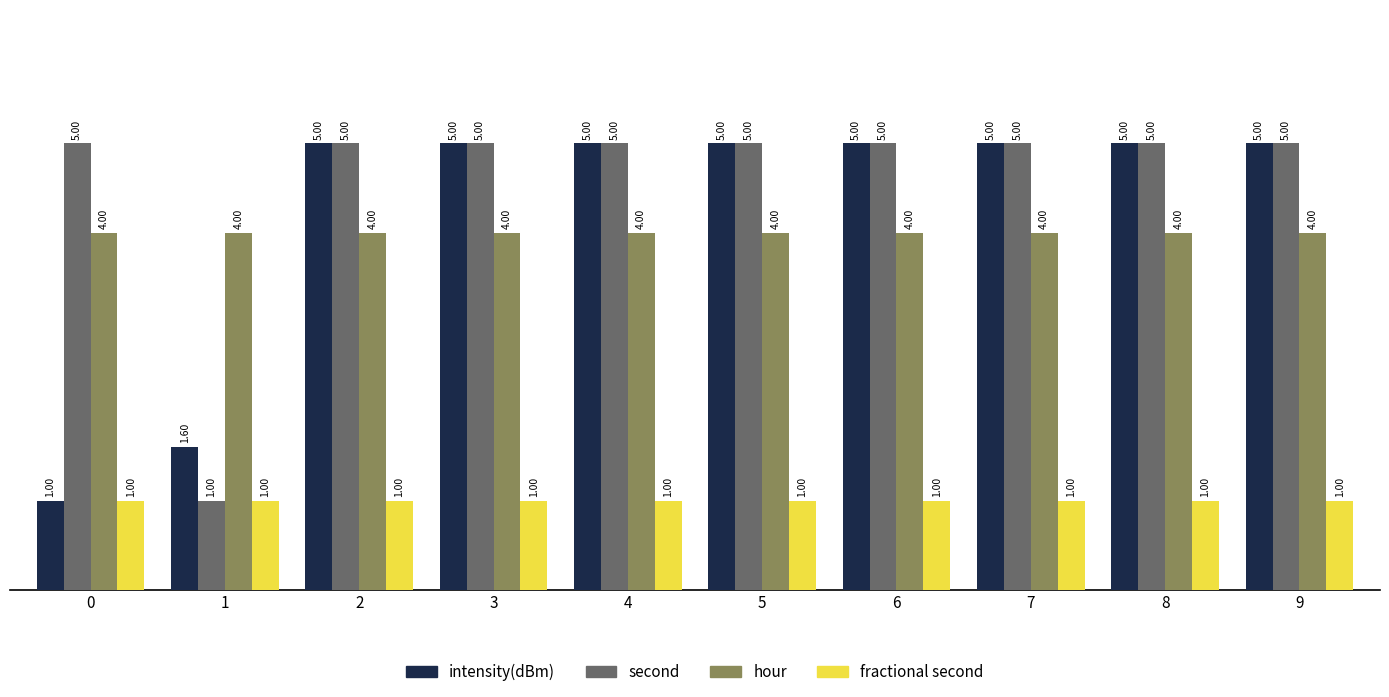

What is the value of the fractional second bar at the 2nd from the left?

1.0